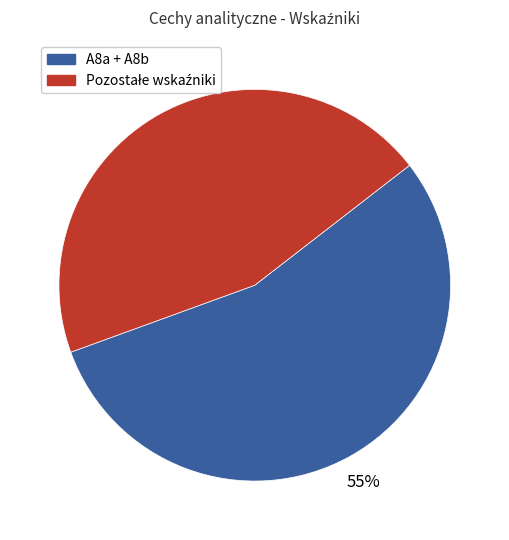

Is there any slice that represents more than half of the pie?

Yes